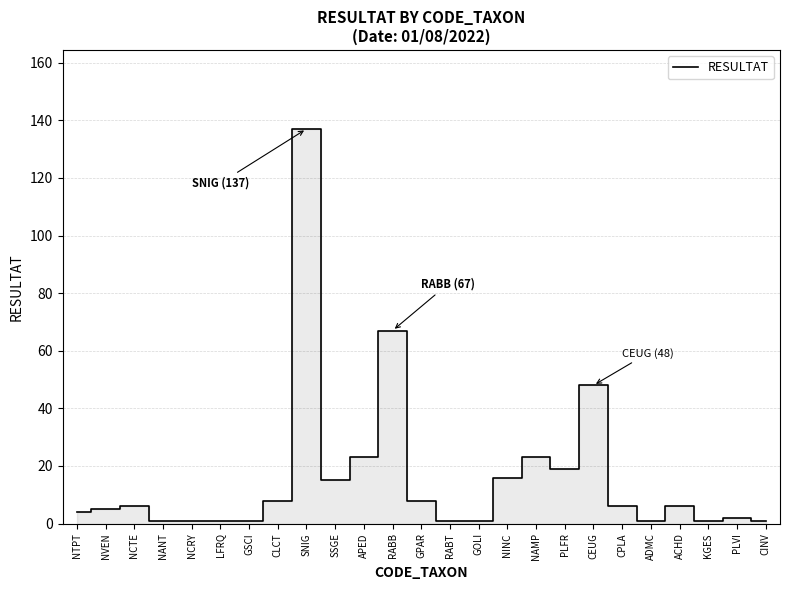

Between RABB and GPAR, which is larger?

RABB